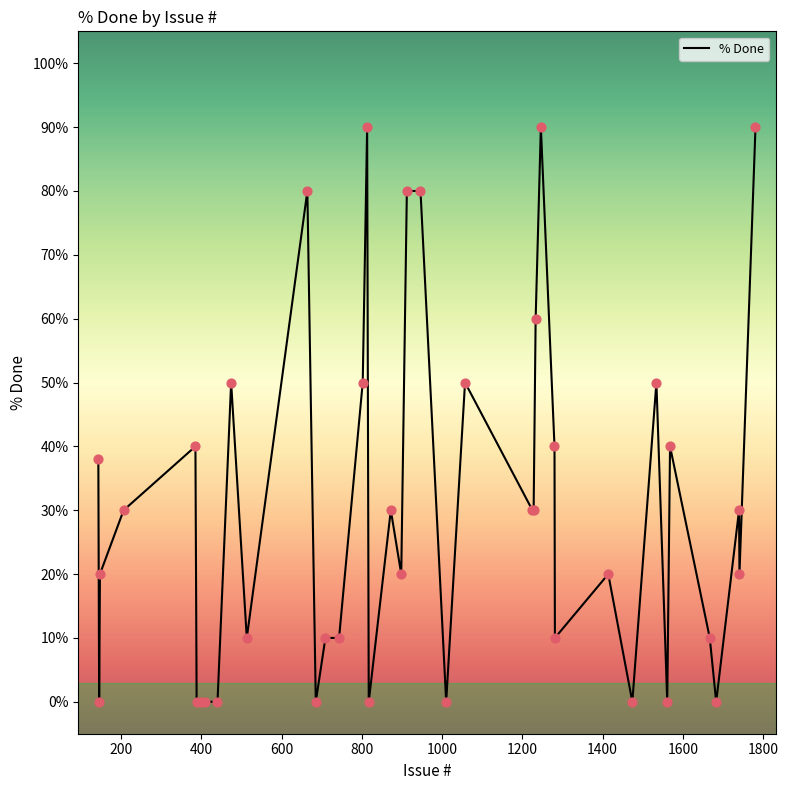

What is the maximum value shown in the chart?

90